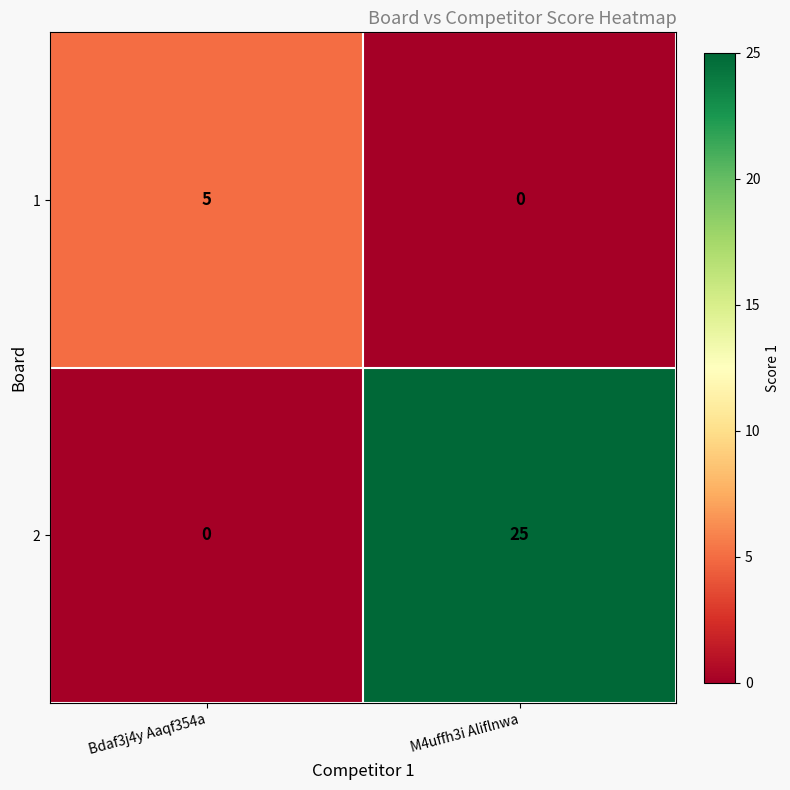

The 1 series shows 7 at Bdaf3j4y Aaqf354a. True or false?

False